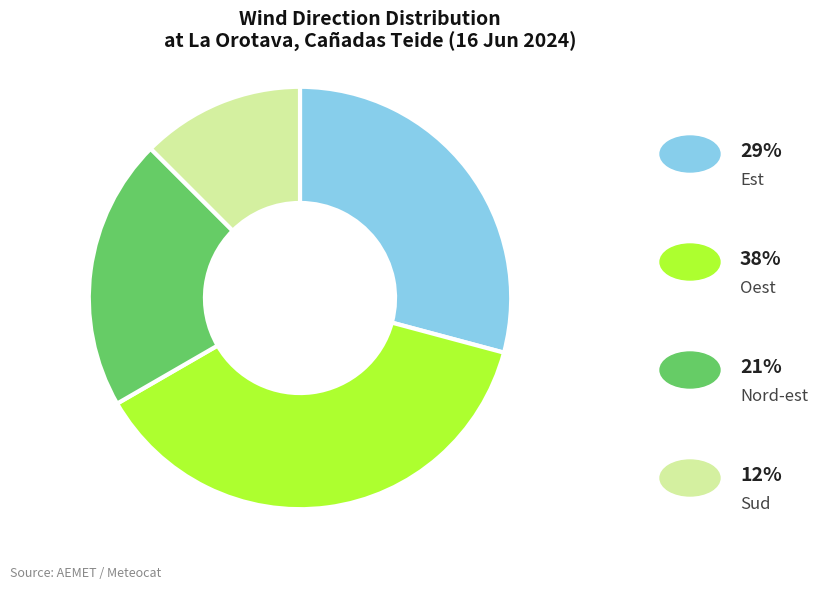

Does any single category account for the majority?

No